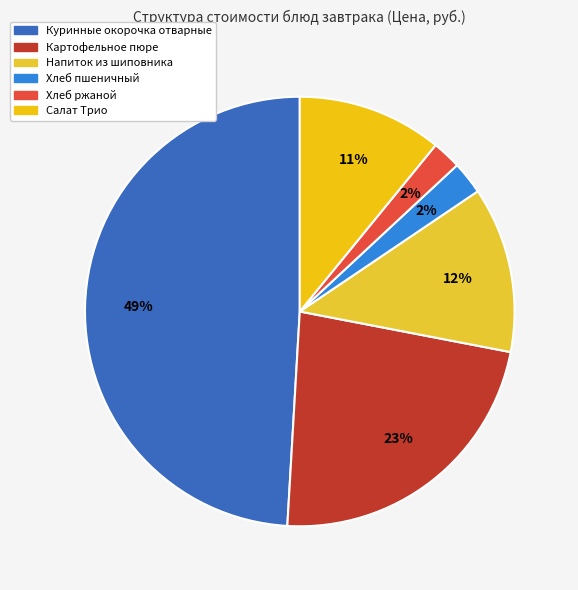

To the nearest percent, what is the difference between the Напиток из шиповника and Хлеб пшеничный slice percentages?

10%